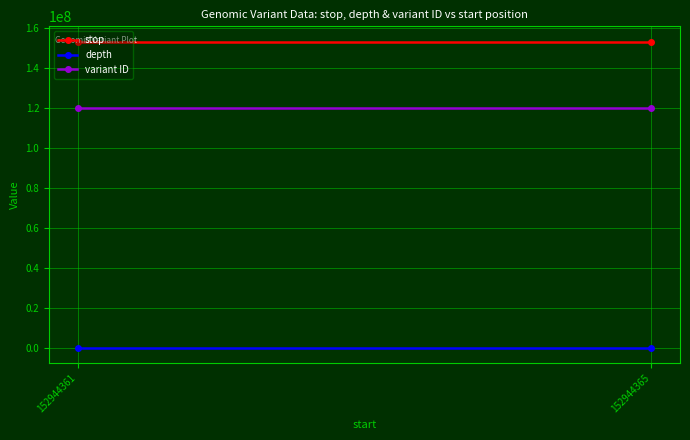

Between 152944361 and 152944365, which series saw the biggest shift?

stop